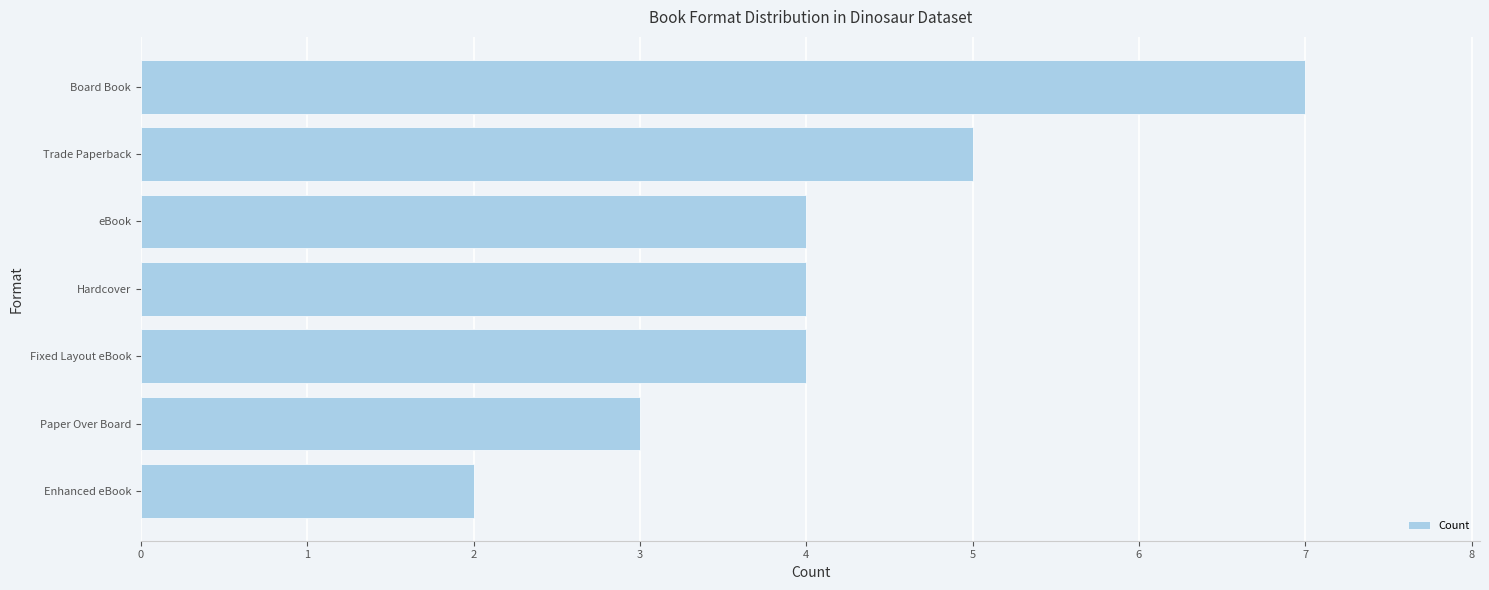

Count the number of data series in this chart.

1